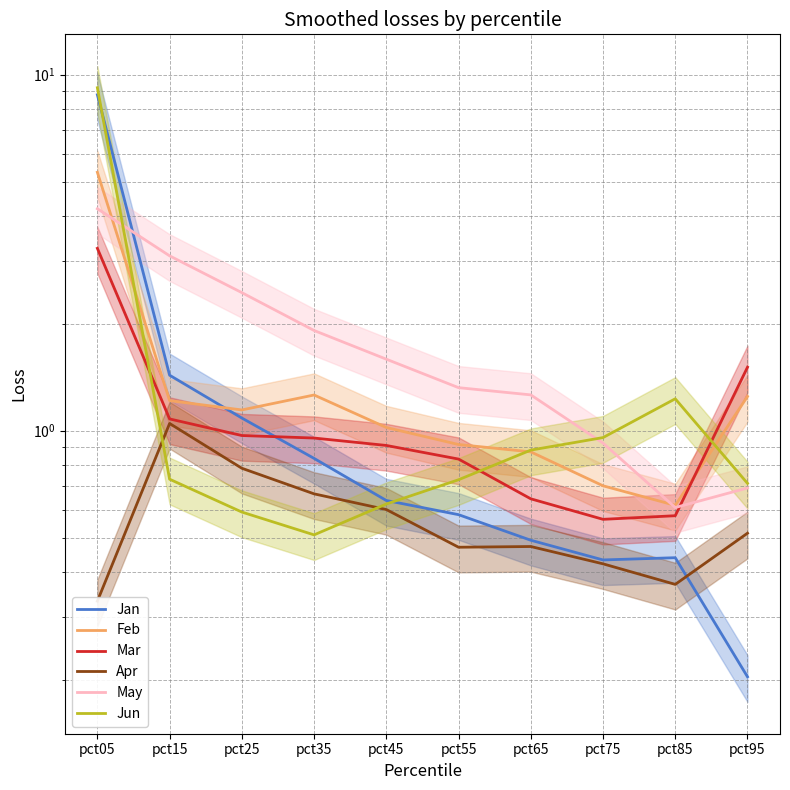

True or false: Jun has more than 2 interior local peaks.

False